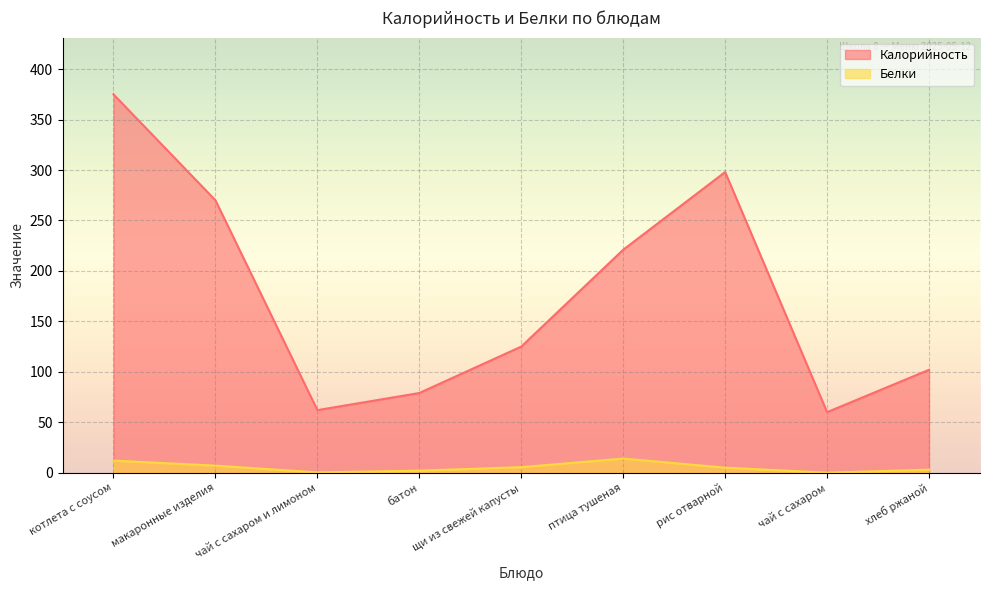

Between рис отварной and хлеб ржаной, which series saw the biggest shift?

Калорийность